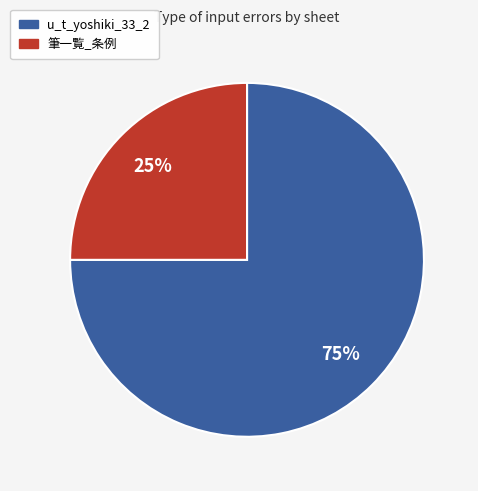

Between u_t_yoshiki_33_2 and 筆一覧_条例, which is larger?

u_t_yoshiki_33_2